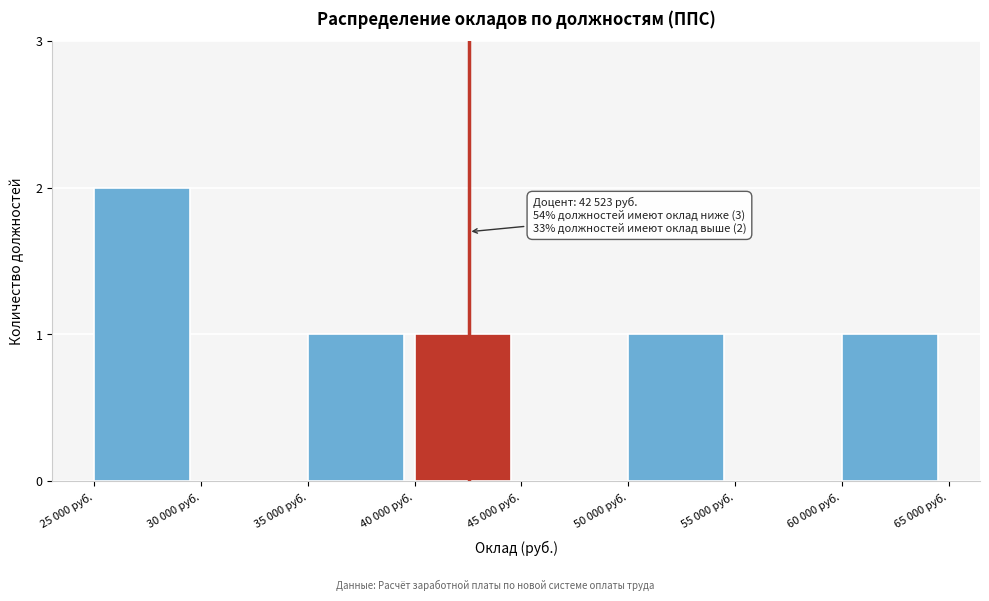

Reading left to right, transcribe all the data shown in this chart.

25 000 руб.=2	30 000 руб.=0	35 000 руб.=1	40 000 руб.=1	45 000 руб.=0	50 000 руб.=1	55 000 руб.=0	60 000 руб.=1